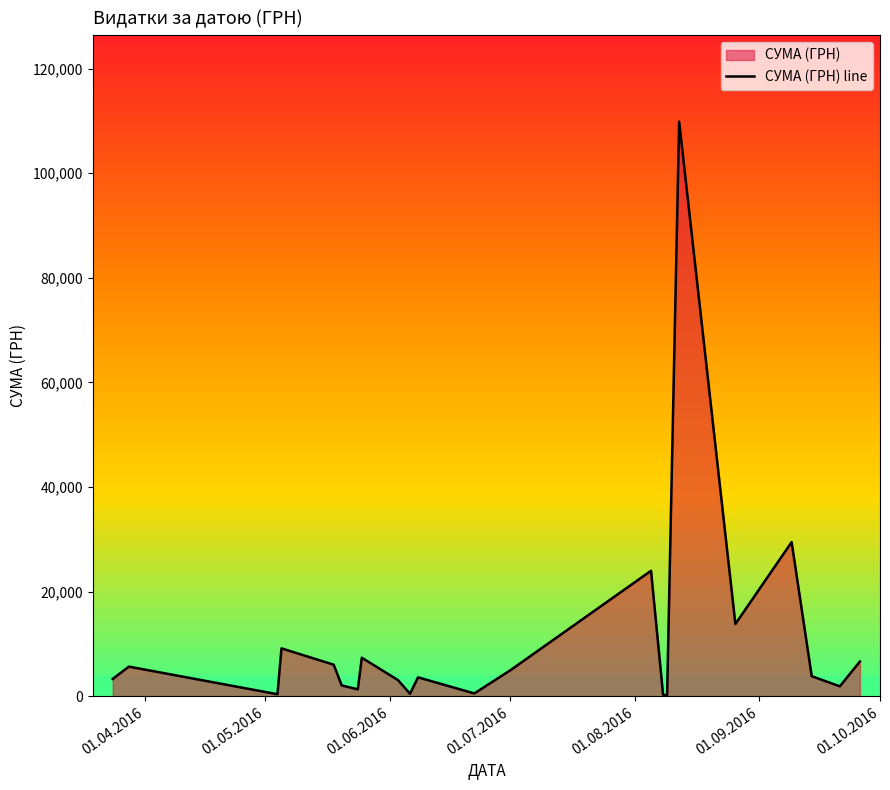

What is the maximum value shown in the chart?

109857.0